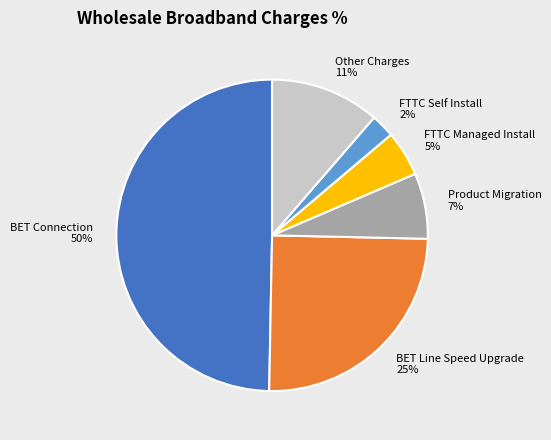

To the nearest percent, what is the average slice percentage?

17%